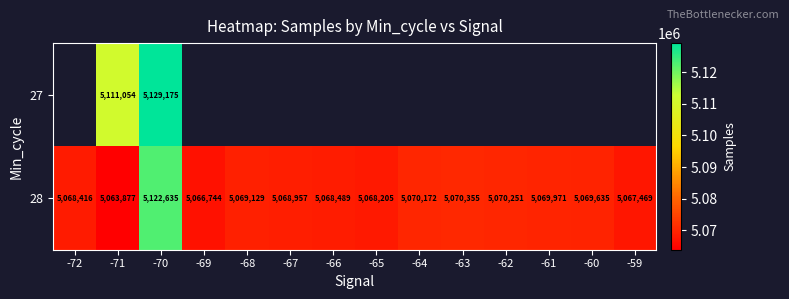

At which label is 28 closest to 5093256?

-63